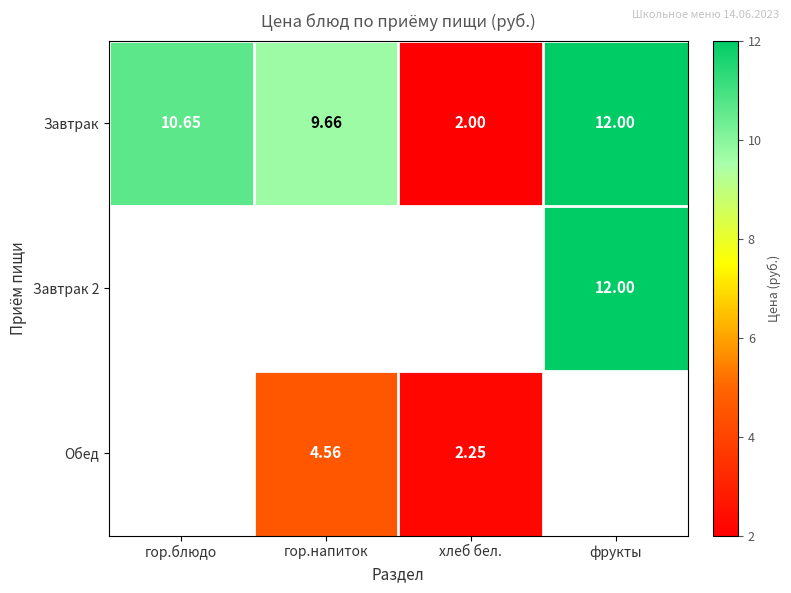

Which category has the highest value across all series?

фрукты